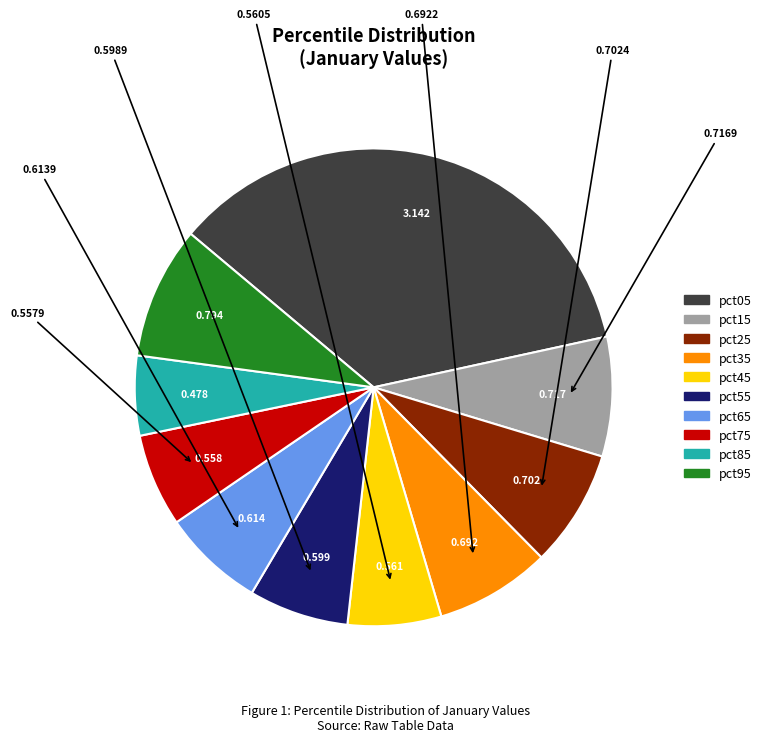

Does any single category account for the majority?

No